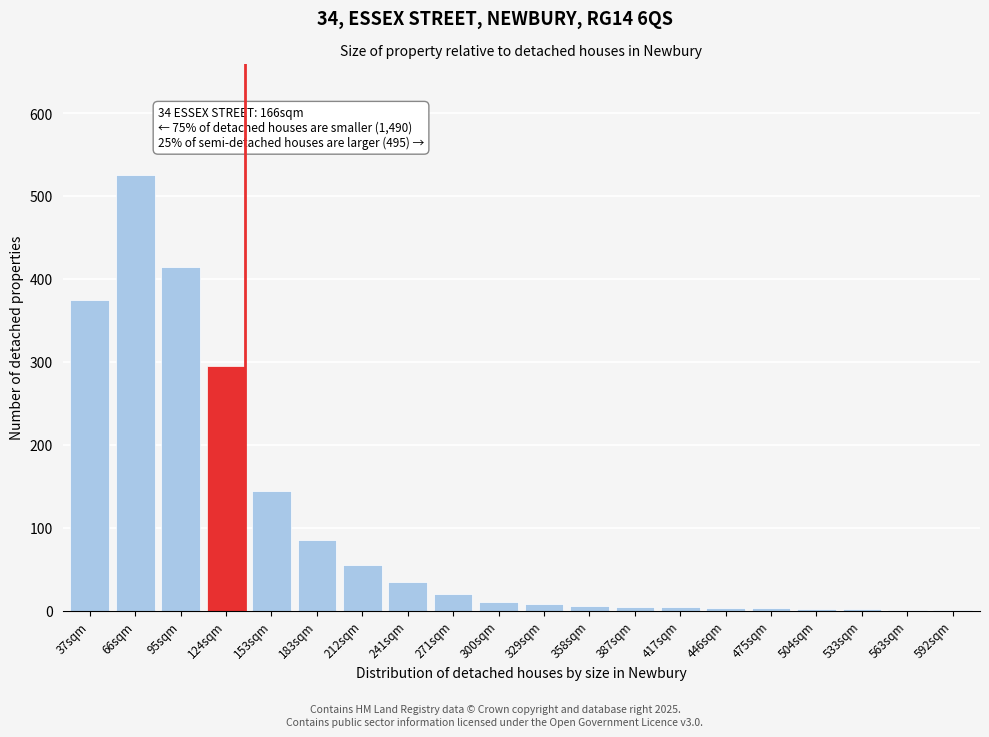

The chart shows a value of 2 at 504sqm. True or false?

True